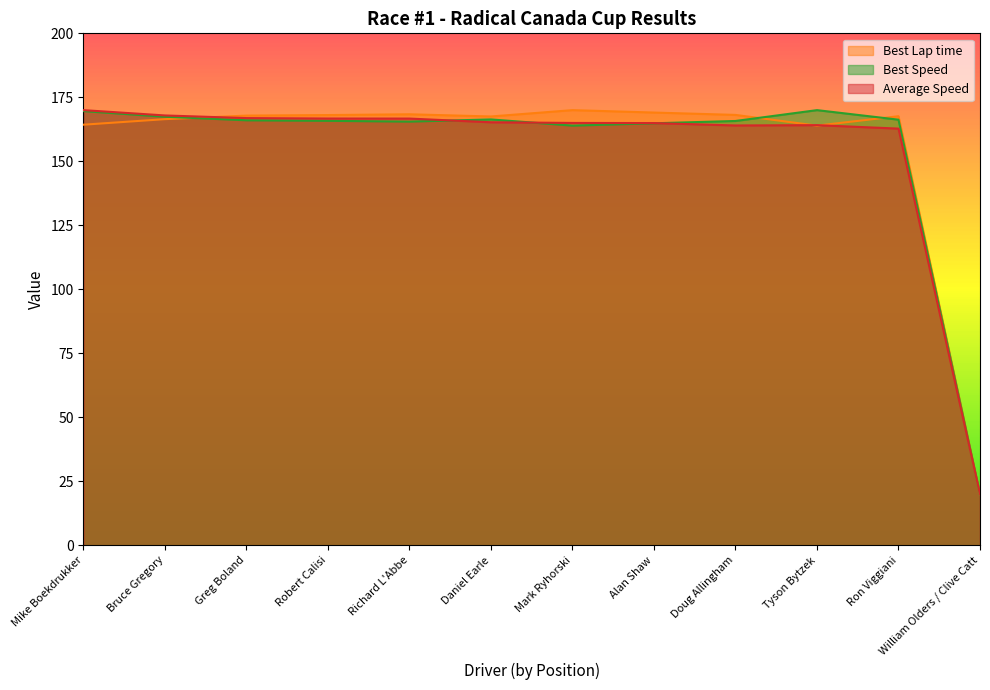

What is the spread (max minus min) of values at Greg Boland?

1.8